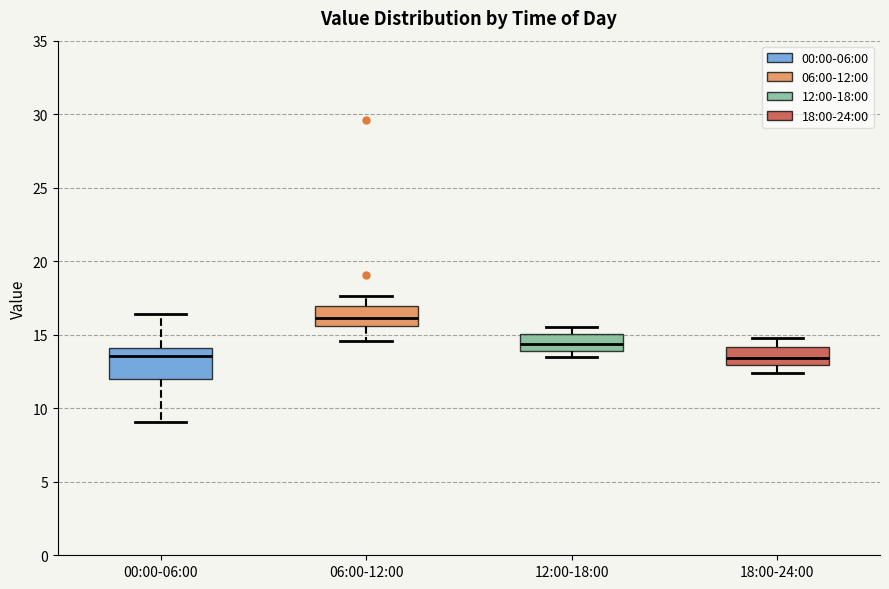

Comparing the boxes themselves (not the whiskers), which one is the tallest?

00:00-06:00